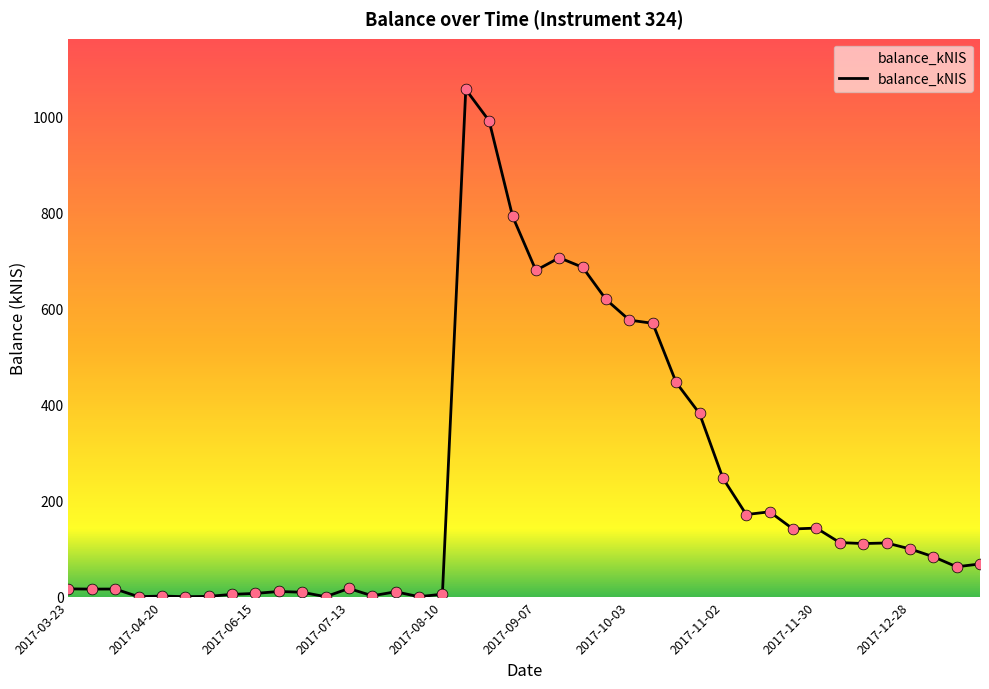

What is the difference between the maximum and minimum values?

1056.0